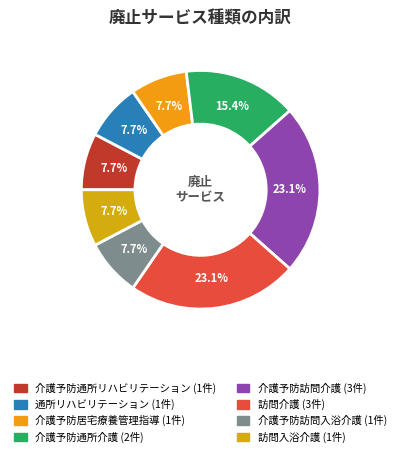

Rank the categories by value from lowest to highest.

介護予防通所リハビリテーション, 通所リハビリテーション, 介護予防居宅療養管理指導, 介護予防訪問入浴介護, 訪問入浴介護, 介護予防通所介護, 介護予防訪問介護, 訪問介護